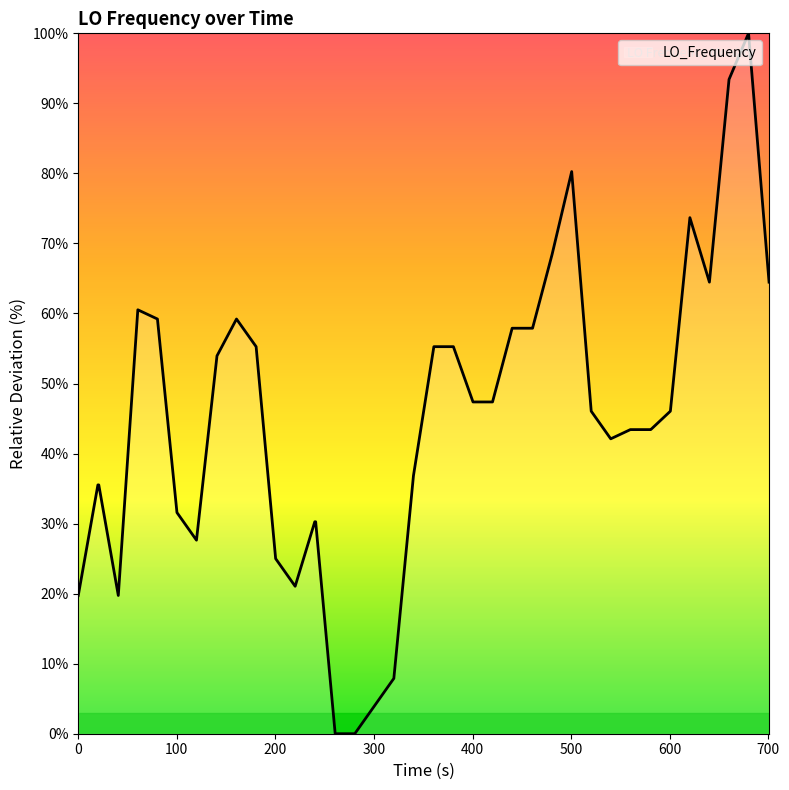

What is the maximum value shown in the chart?

100.0